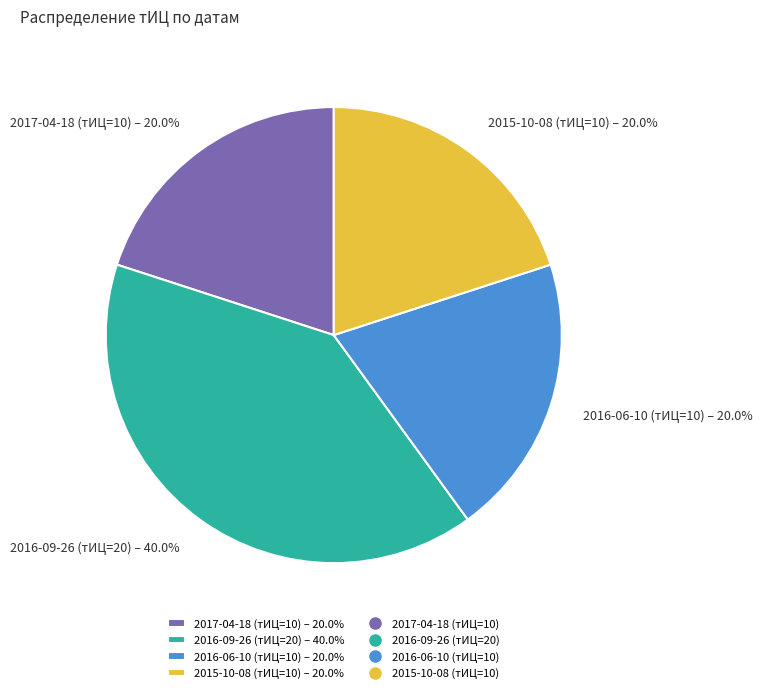

What is the ratio of the value at 2015-10-08 (тИЦ=10) – 20.0% to the value at 2017-04-18 (тИЦ=10) – 20.0%?

1.0